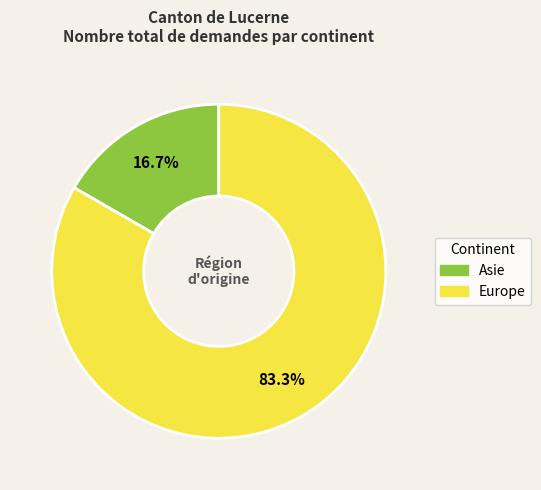

Which slice is the largest?

Europe